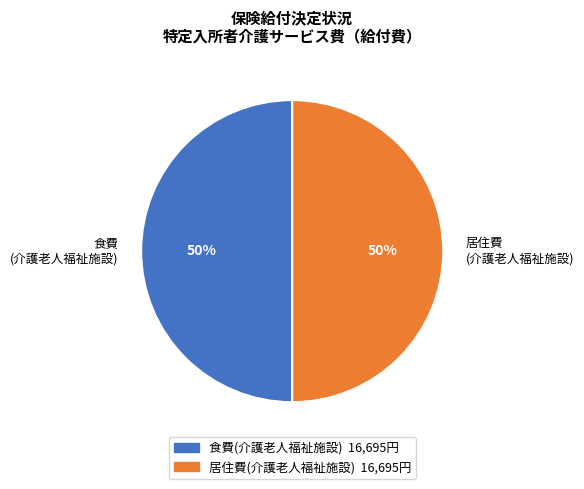

How many segments does this pie chart have?

2